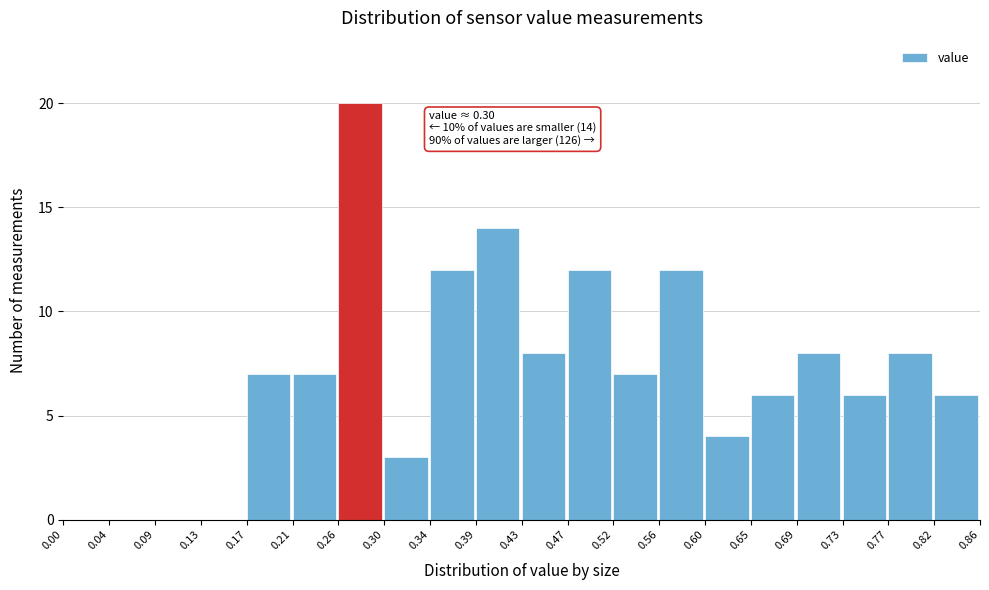

Which range on the x-axis has the tallest bar?

0.26 to 0.30